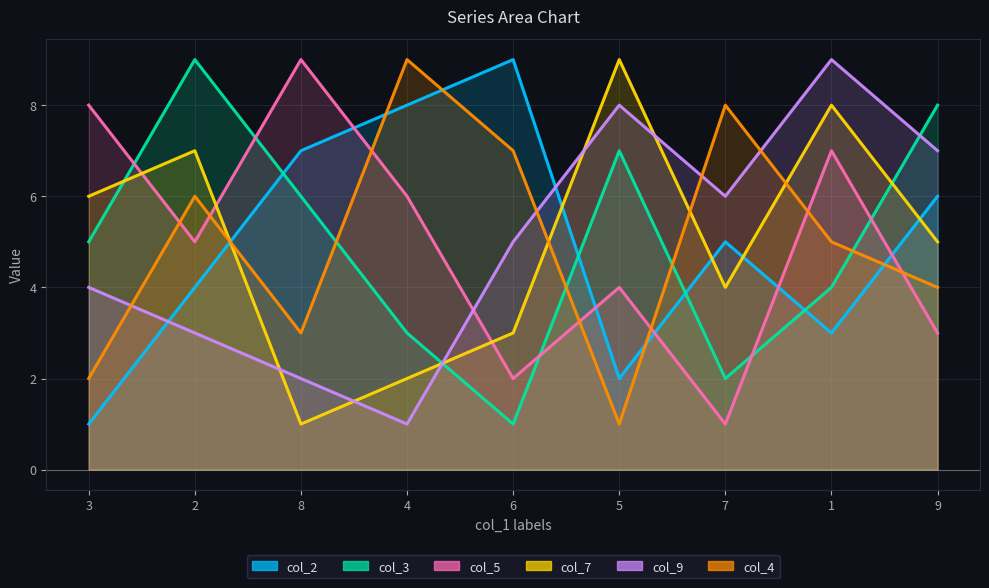

Is the value of col_9 at 6 greater than the value of col_7 at 5?

No